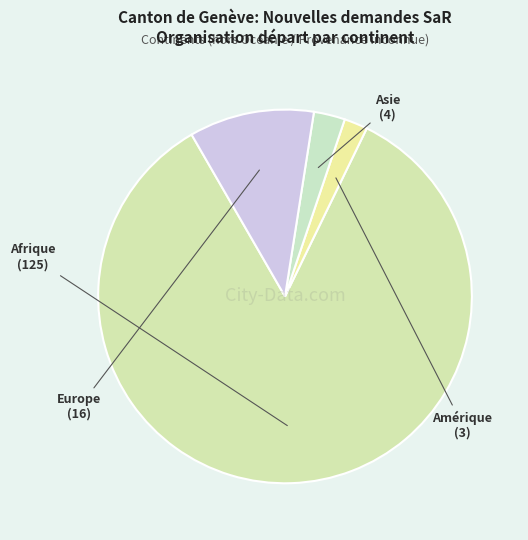

Is the sum of Afrique and Asie greater than half?

Yes